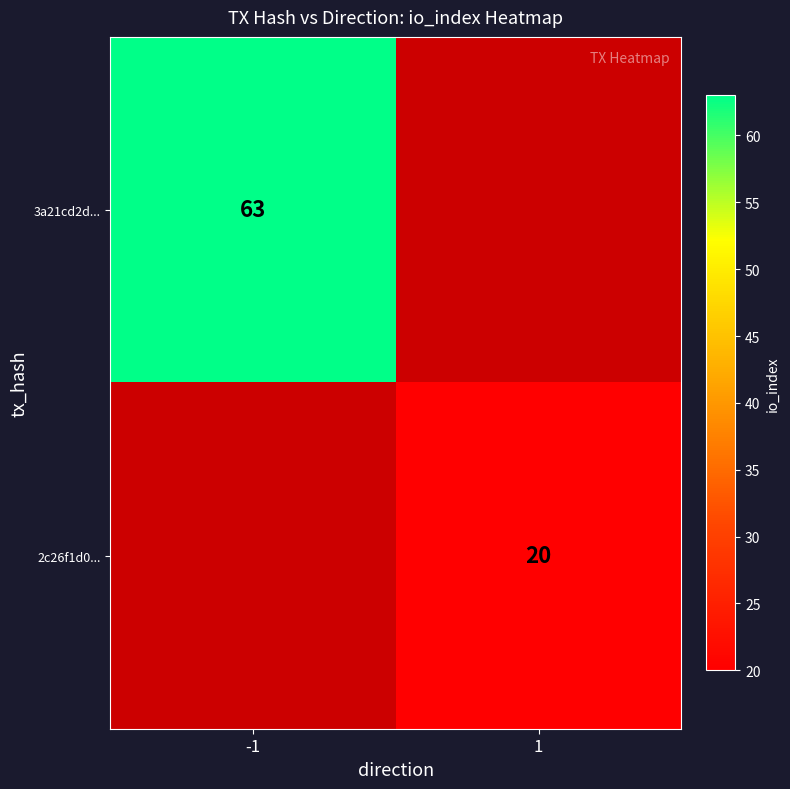

The value of 2c26f1d0... at 1 is 20. True or false?

True